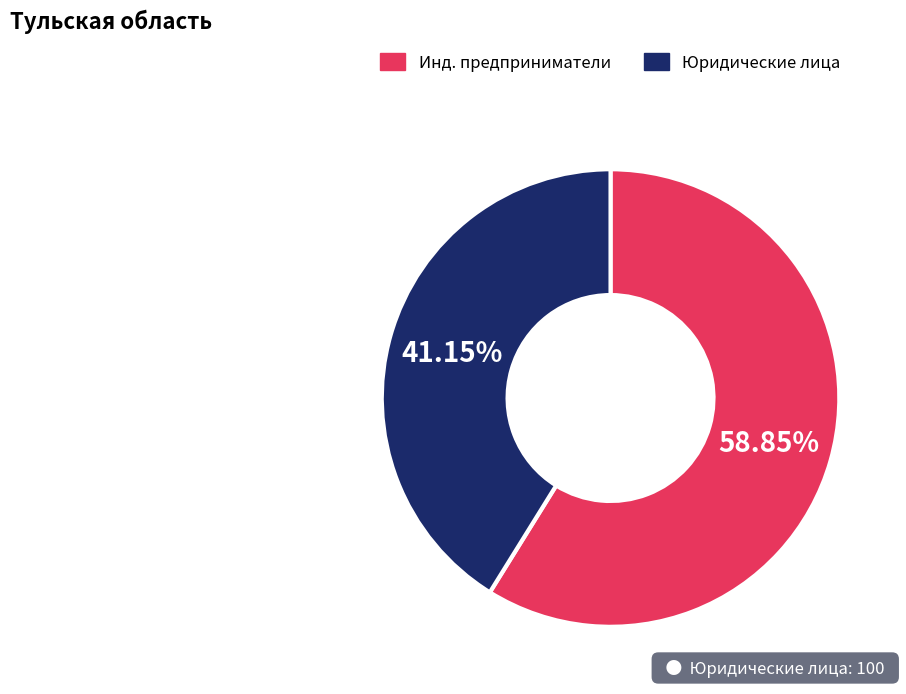

Is there a majority slice in this chart?

Yes